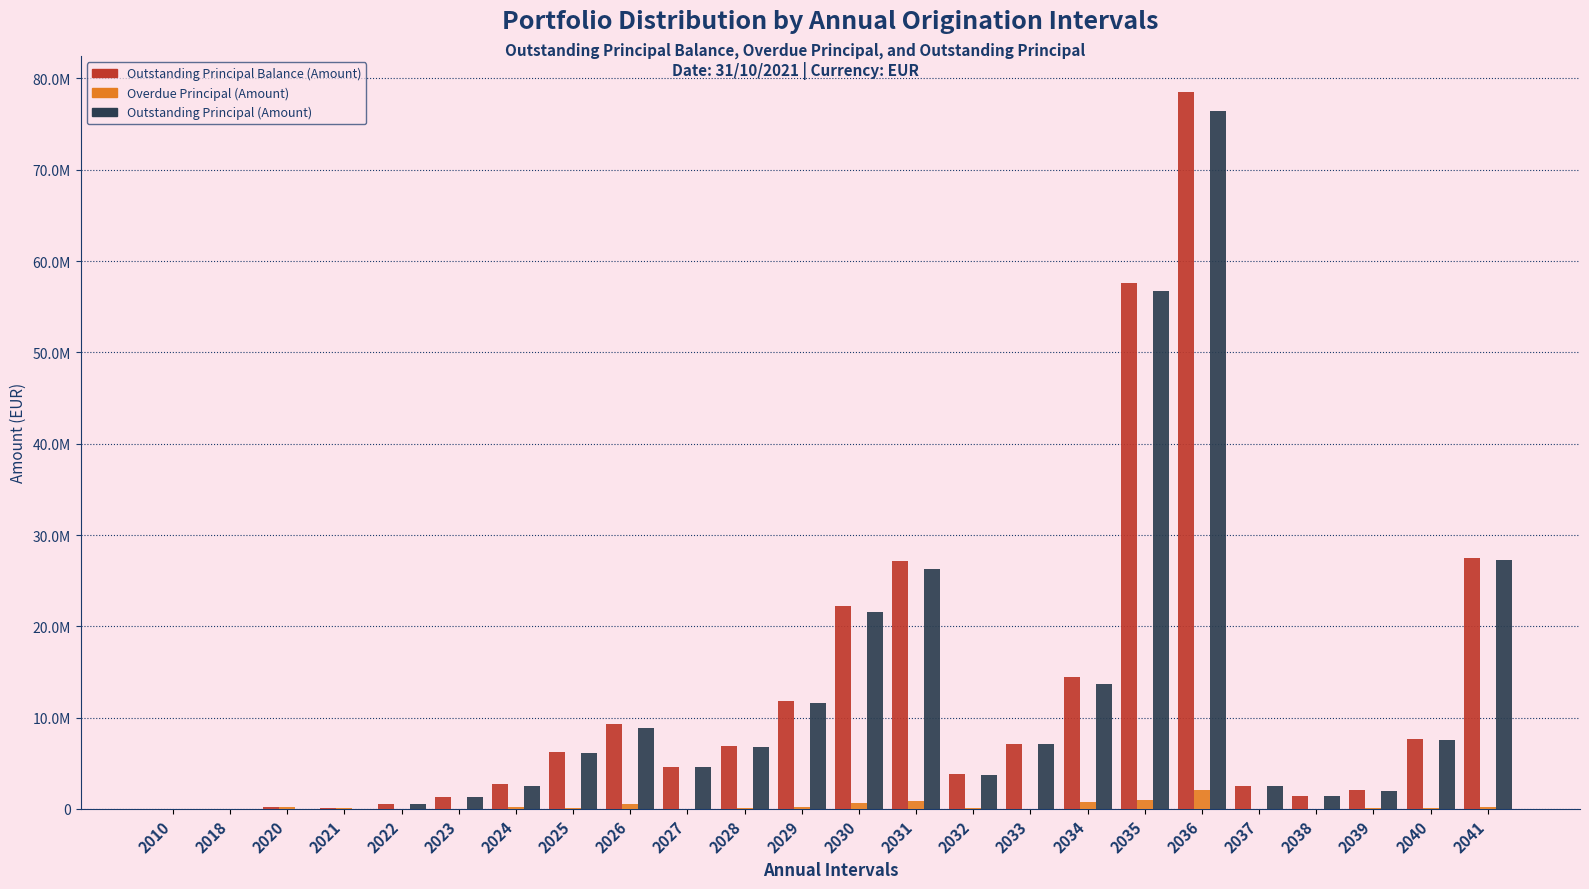

Are the bars grouped side by side (vs. stacked)?

Yes